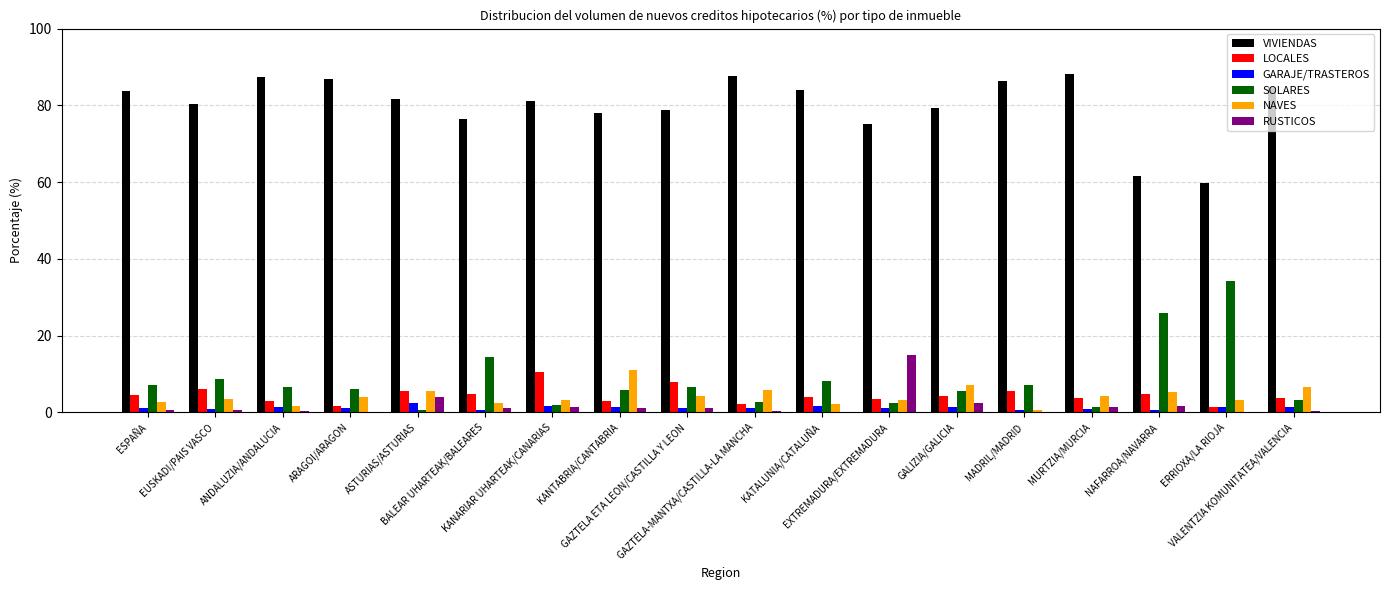

What is the sum of all VIVIENDAS values?

1440.7